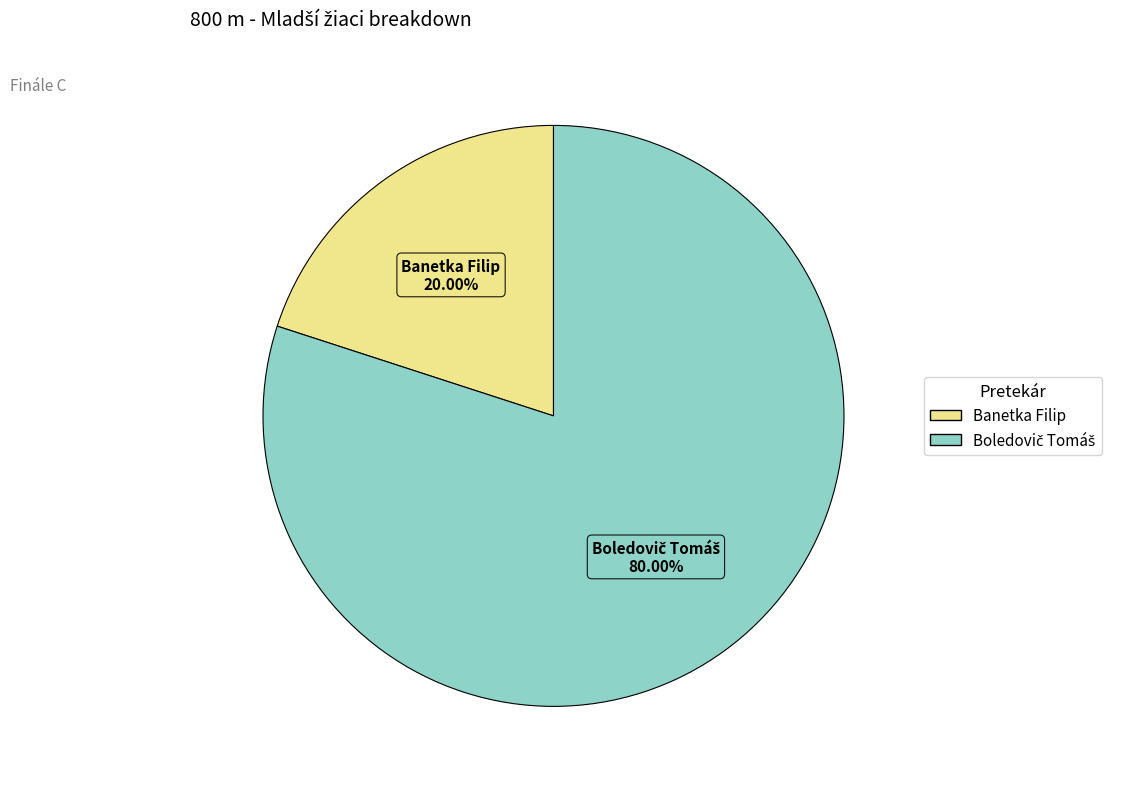

Is there a majority slice in this chart?

Yes